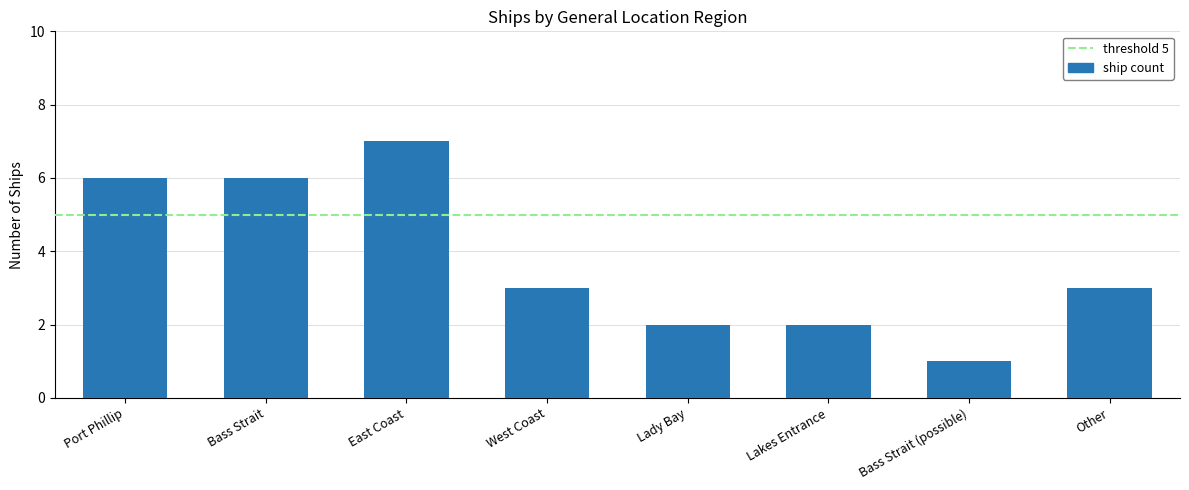

Reading right to left, transcribe all the data shown in this chart.

3	1	2	2	3	7	6	6